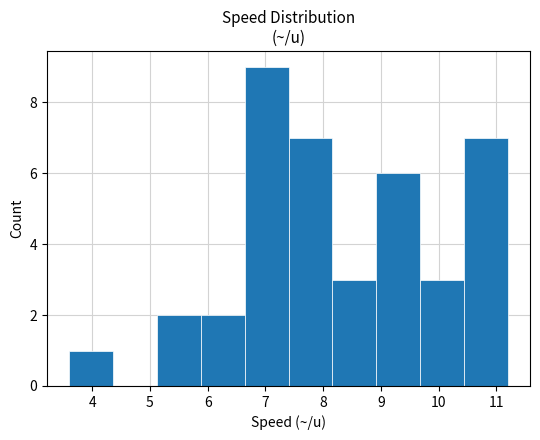

Reading left to right, transcribe this chart: for each bar, give the range it covers on the x-axis and its height. Neither the bar edges nor the heights are printed on the chart, so give them approximately, as read against the axes.

3.60 to 4.36: 1
4.36 to 5.12: 0
5.12 to 5.88: 2
5.88 to 6.64: 2
6.64 to 7.40: 9
7.40 to 8.16: 7
8.16 to 8.92: 3
8.92 to 9.68: 6
9.68 to 10.44: 3
10.44 to 11.20: 7